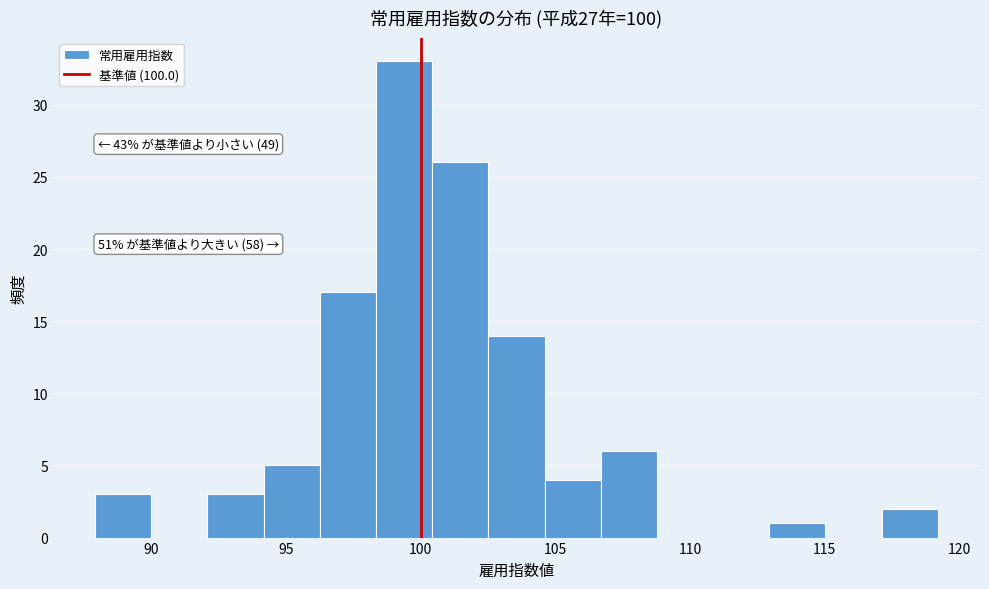

Which range on the x-axis has the tallest bar?

98.5 to 100.5